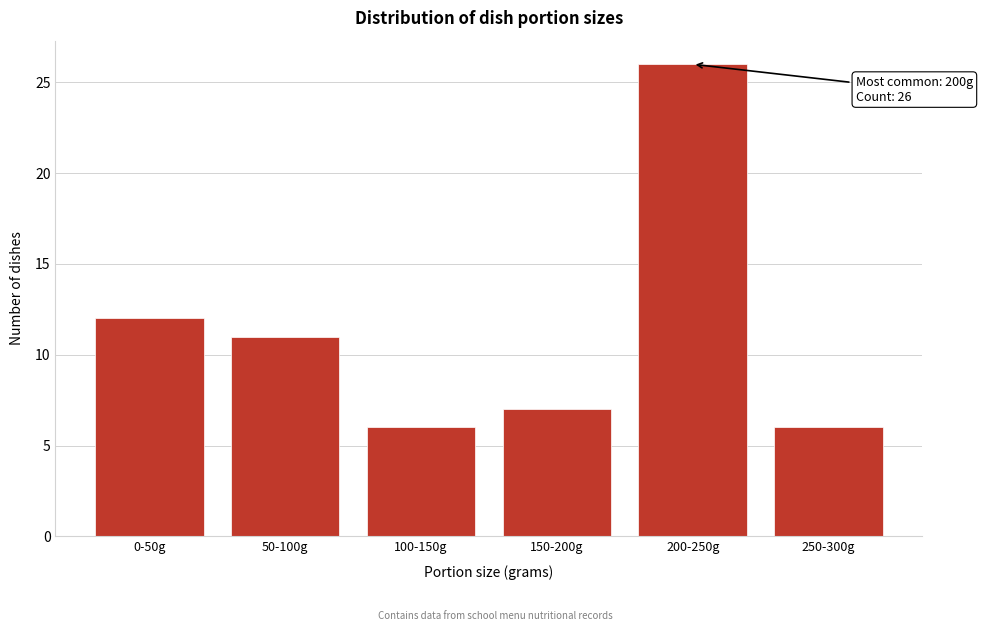

Reading left to right, extract all data points from this chart.

0-50g=12	50-100g=11	100-150g=6	150-200g=7	200-250g=26	250-300g=6